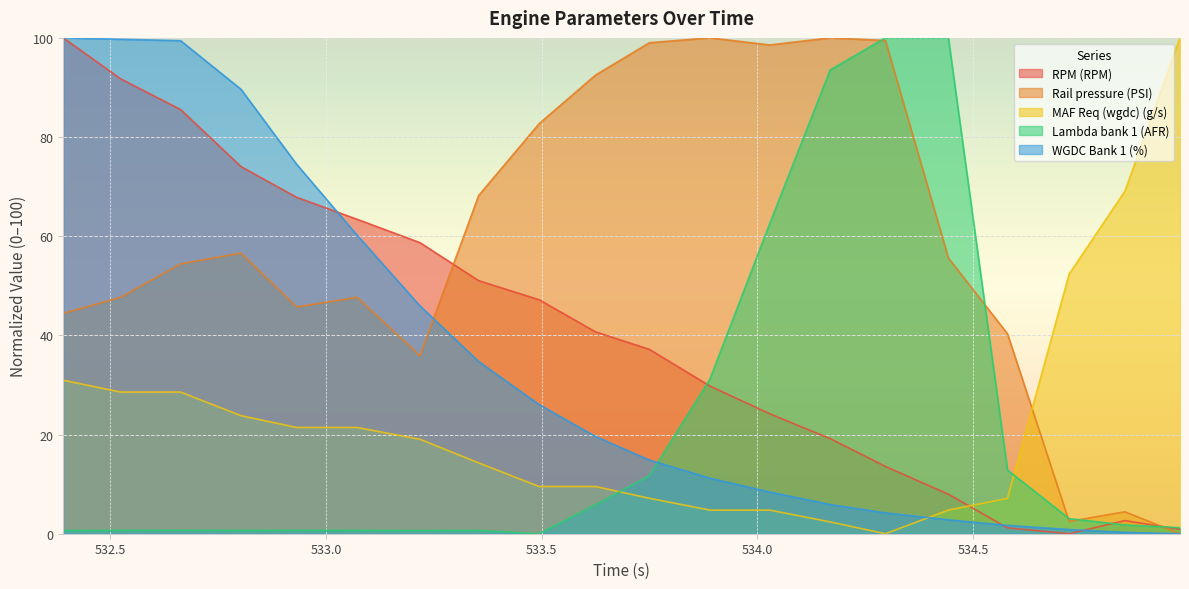

Reading left to right, extract all data points from this chart.

RPM (RPM): 532.391=100.0	532.524=91.7	532.663=85.5	532.803=74.0	532.932=67.8	533.072=63.4	533.218=58.7	533.354=51.0	533.494=47.2	533.625=40.7	533.75=37.2	533.89=29.8	534.029=24.2	534.169=19.2	534.297=13.6	534.443=8.0	534.58=1.2	534.723=0.0	534.852=2.7	534.98=0.9
Rail pressure (PSI): 532.391=44.5	532.524=47.7	532.663=54.4	532.803=56.6	532.932=45.7	533.072=47.7	533.218=35.9	533.354=68.2	533.494=82.7	533.625=92.5	533.75=99.0	533.89=100.0	534.029=98.6	534.169=100.0	534.297=99.5	534.443=55.6	534.58=40.3	534.723=2.5	534.852=4.4	534.98=0.0
MAF Req (wgdc) (g/s): 532.391=31.0	532.524=28.6	532.663=28.6	532.803=23.8	532.932=21.4	533.072=21.4	533.218=19.0	533.354=14.3	533.494=9.5	533.625=9.5	533.75=7.1	533.89=4.8	534.029=4.8	534.169=2.4	534.297=0.0	534.443=4.8	534.58=7.1	534.723=52.4	534.852=69.0	534.98=100.0
Lambda bank 1 (AFR): 532.391=0.7	532.524=0.7	532.663=0.7	532.803=0.7	532.932=0.7	533.072=0.7	533.218=0.7	533.354=0.7	533.494=0.0	533.625=5.8	533.75=11.7	533.89=31.2	534.029=62.6	534.169=93.5	534.297=100.0	534.443=100.0	534.58=12.9	534.723=3.0	534.852=1.8	534.98=1.2
WGDC Bank 1 (%): 532.391=100.0	532.524=99.7	532.663=99.4	532.803=89.6	532.932=74.5	533.072=60.2	533.218=45.9	533.354=34.7	533.494=26.1	533.625=19.6	533.75=14.8	533.89=11.2	534.029=8.4	534.169=5.9	534.297=4.2	534.443=2.8	534.58=1.7	534.723=0.8	534.852=0.3	534.98=0.0